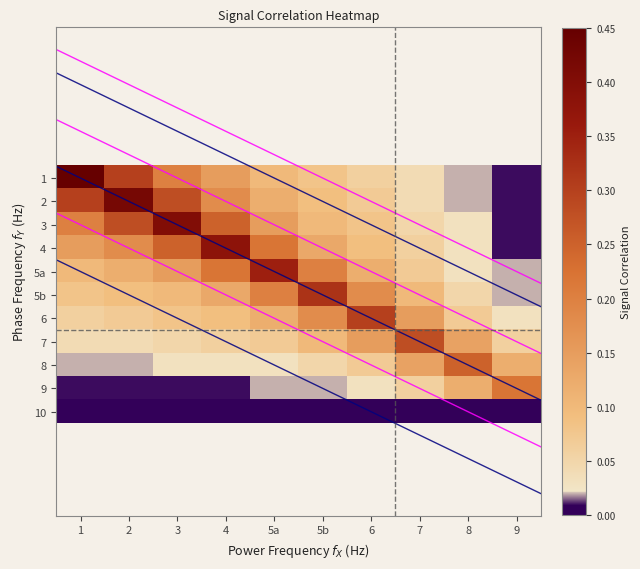

Which series has the largest total across all categories?

3